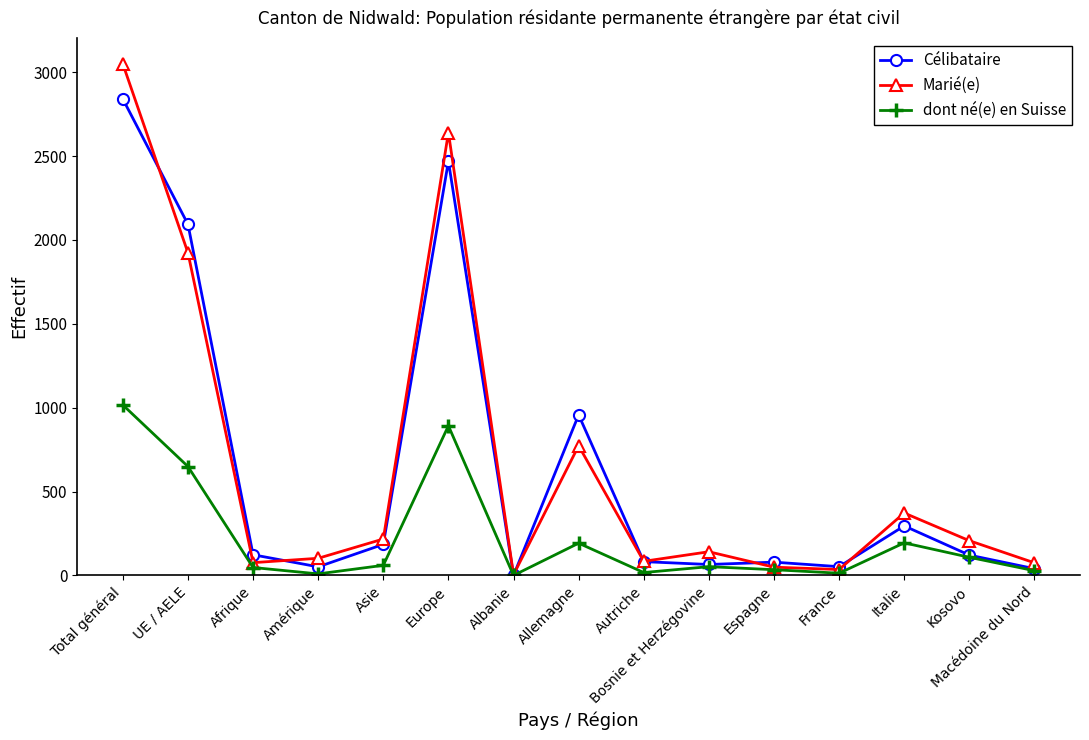

The Célibataire series shows 1907 at Total général. True or false?

False